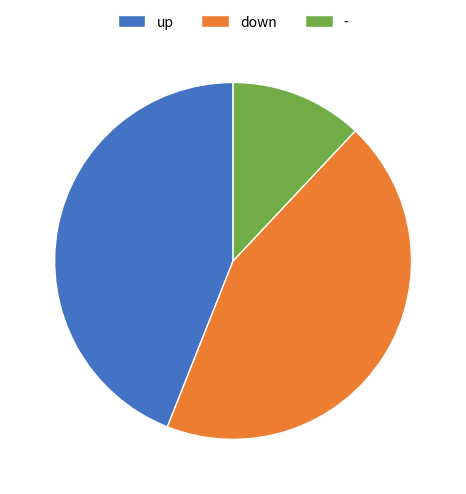

Does down account for over 50% of the chart?

No